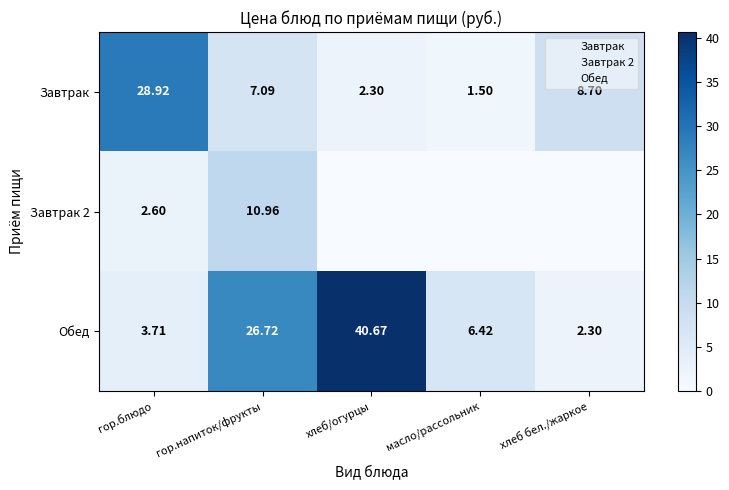

Rank the categories by Обед value from highest to lowest.

хлеб/огурцы, гор.напиток/фрукты, масло/рассольник, гор.блюдо, хлеб бел./жаркое